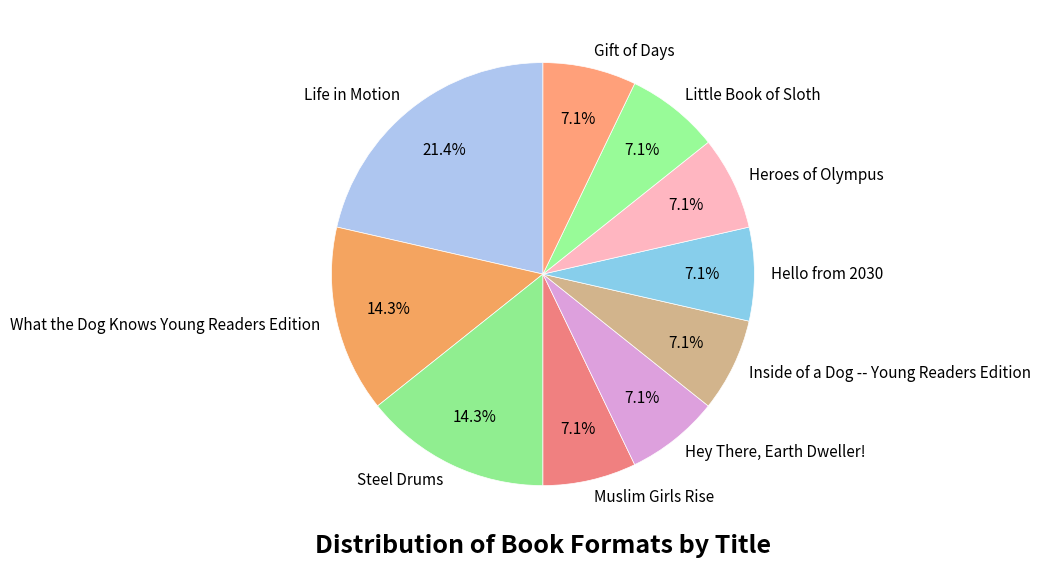

Does Muslim Girls Rise account for over 50% of the chart?

No